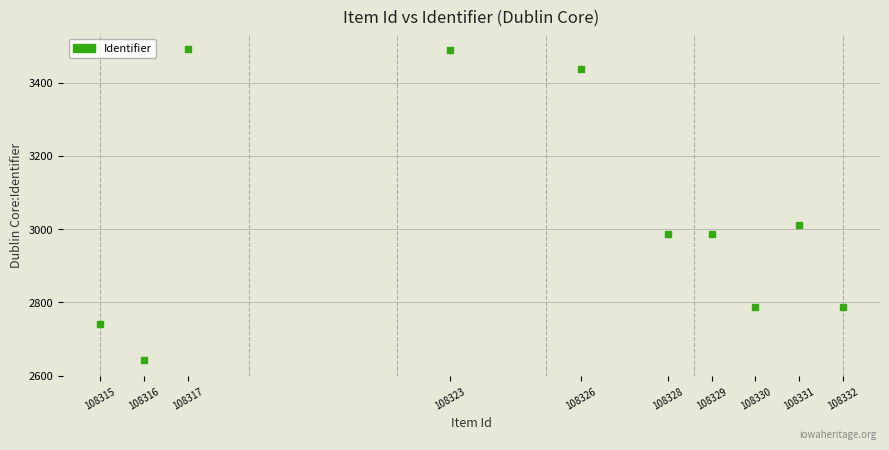

What Y value in the scatter plot is closest to 3066?

3012